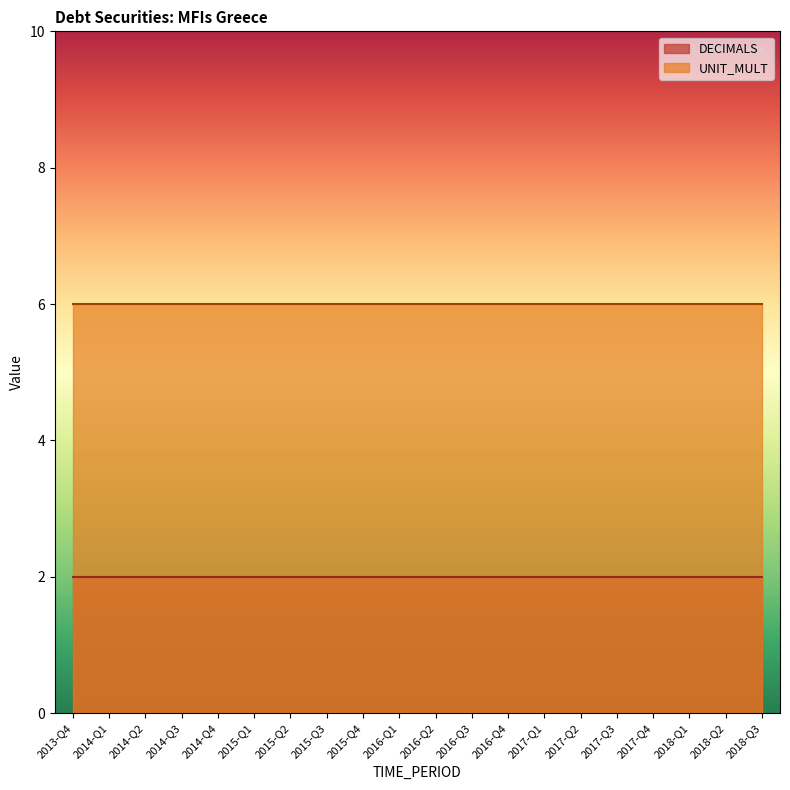

What position from the left is 2015-Q4?

9